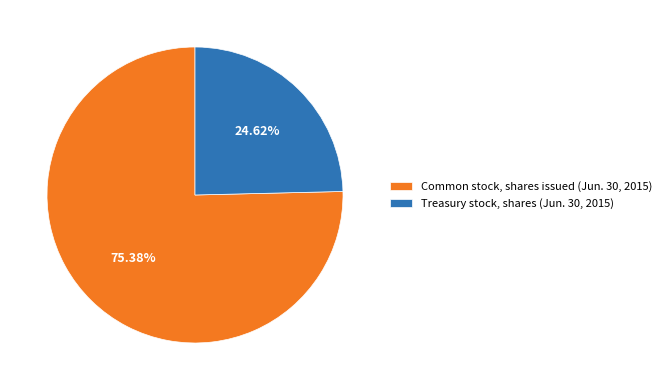

What percentage do Treasury stock, shares (Jun. 30, 2015) and Common stock, shares issued (Jun. 30, 2015) together represent?

100.0%